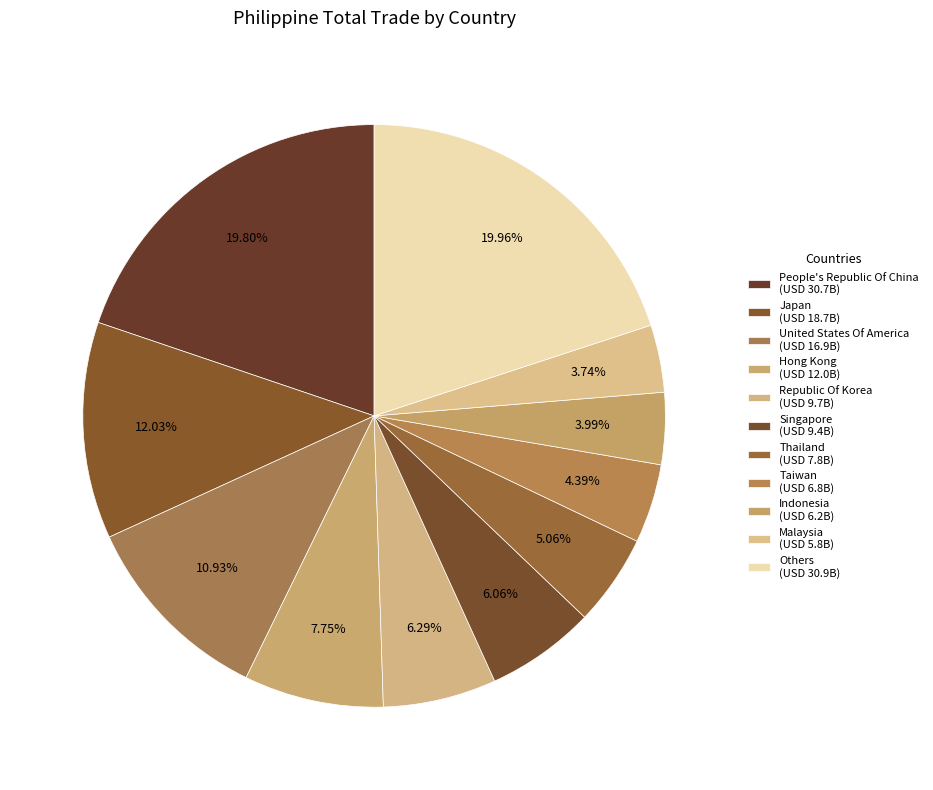

Which slice is the largest?

Others